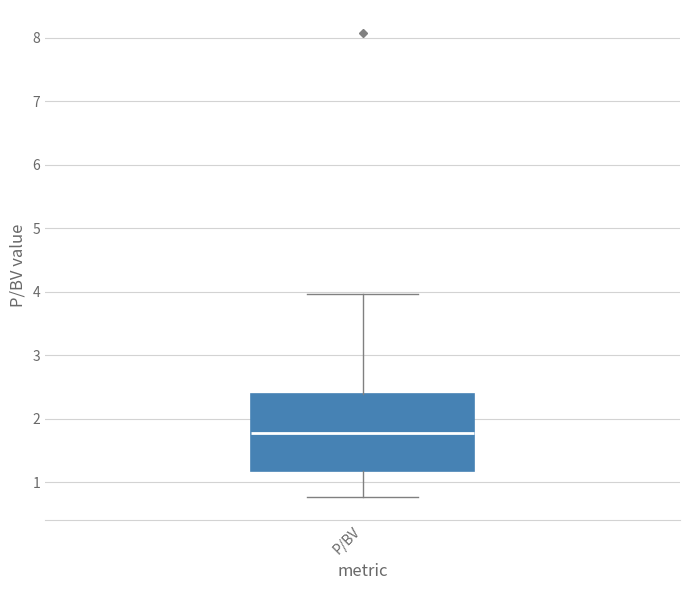

Where is the lower edge of the box for P/BV on the y-axis? The values are not printed on the chart, so give them approximately, as read against the axis.

1.2